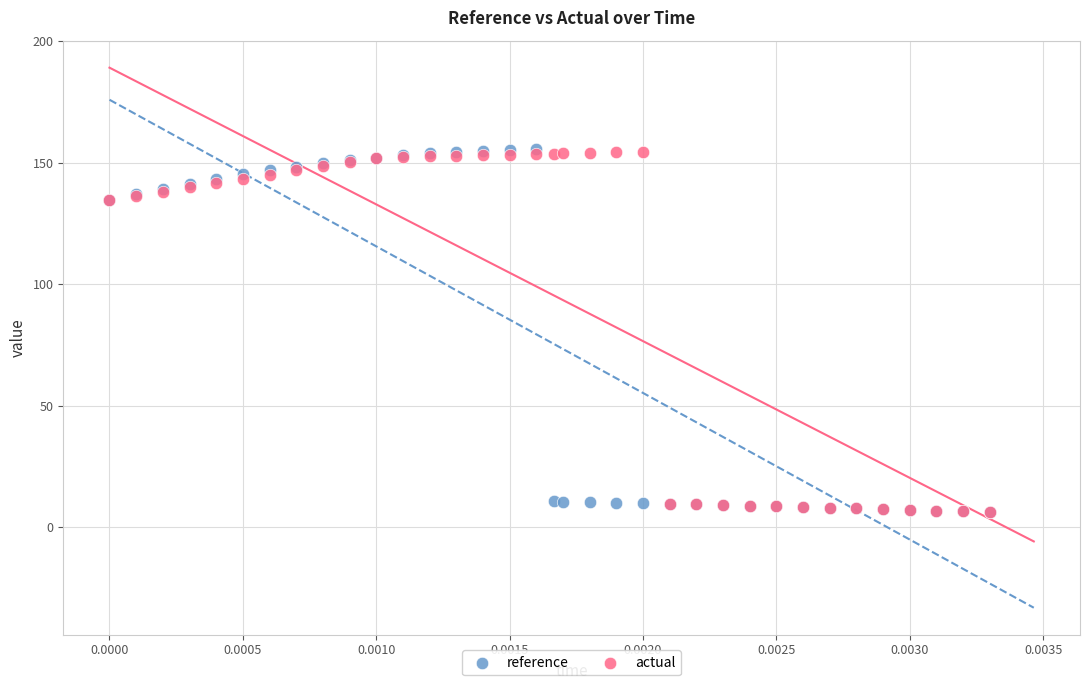

What are all the series names shown in the legend?

reference, actual